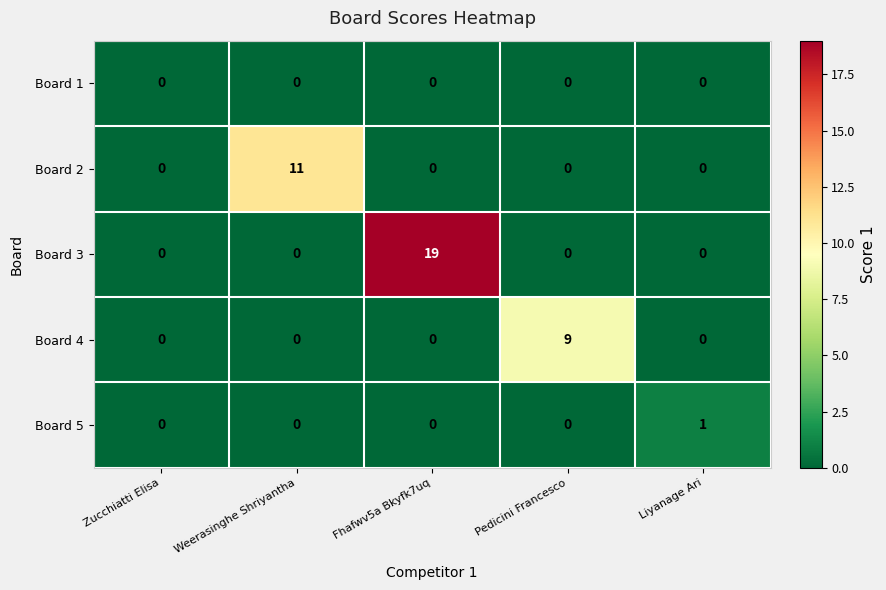

List the series in order of their peak value, highest first.

Board 3, Board 2, Board 4, Board 5, Board 1